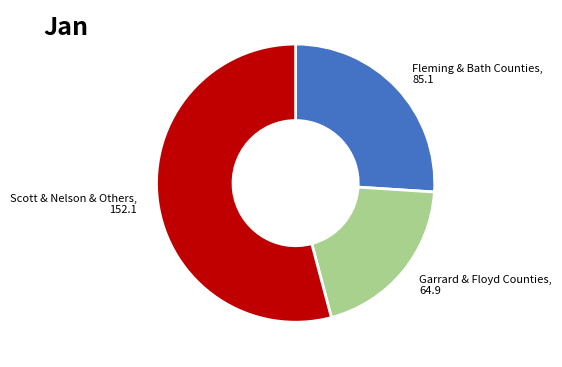

Rank the categories by value from lowest to highest.

Garrard & Floyd Counties, Fleming & Bath Counties, Scott & Nelson & Others